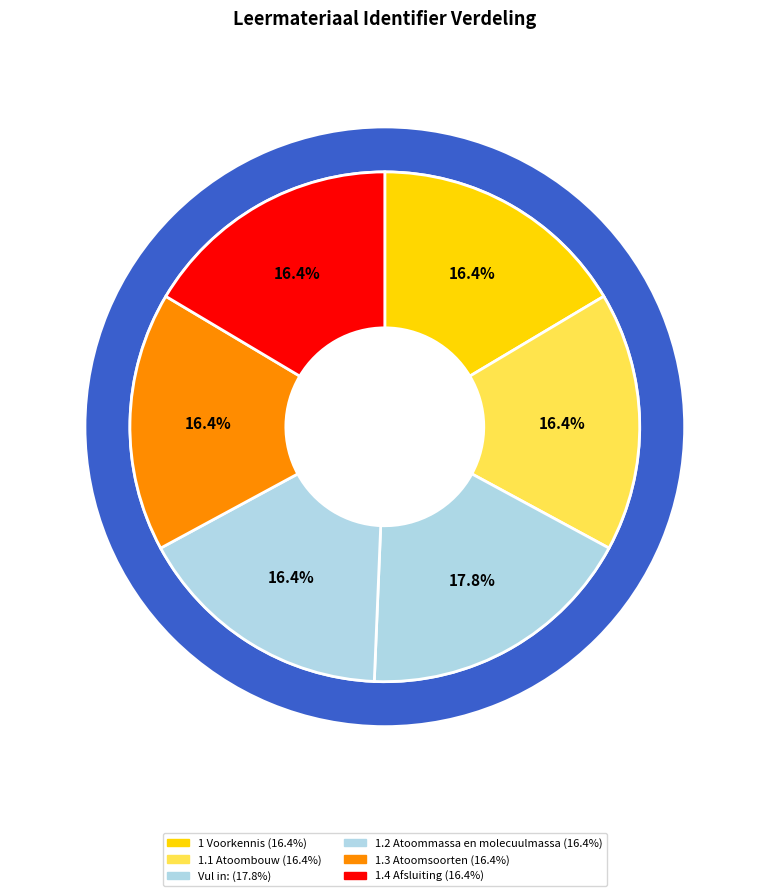

To the nearest percent, what is the difference between the largest and smallest slice percentages?

1%